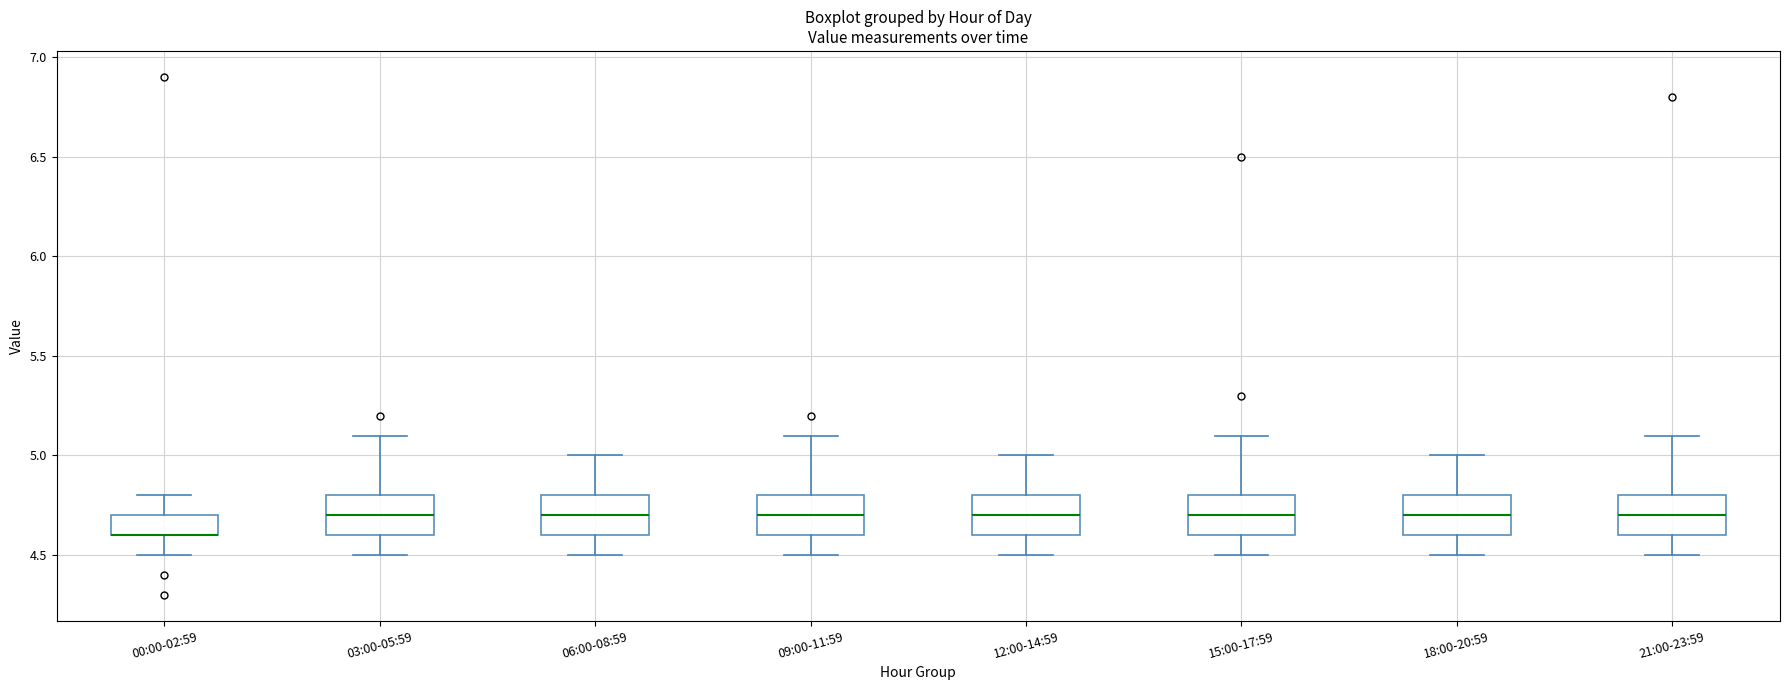

Reading left to right, transcribe this box plot: for each box, give where its median line is, the range the box spans, and where its two whiskers end, as read against the y-axis. The values are not printed on the chart, so give them approximately, as read against the axis.

00:00-02:59: median 4.6 (drawn on the box's lower edge), box 4.6 to 4.7, whiskers 4.5 to 4.8
03:00-05:59: median 4.7, box 4.6 to 4.8, whiskers 4.5 to 5.1
06:00-08:59: median 4.7, box 4.6 to 4.8, whiskers 4.5 to 5.0
09:00-11:59: median 4.7, box 4.6 to 4.8, whiskers 4.5 to 5.1
12:00-14:59: median 4.7, box 4.6 to 4.8, whiskers 4.5 to 5.0
15:00-17:59: median 4.7, box 4.6 to 4.8, whiskers 4.5 to 5.1
18:00-20:59: median 4.7, box 4.6 to 4.8, whiskers 4.5 to 5.0
21:00-23:59: median 4.7, box 4.6 to 4.8, whiskers 4.5 to 5.1